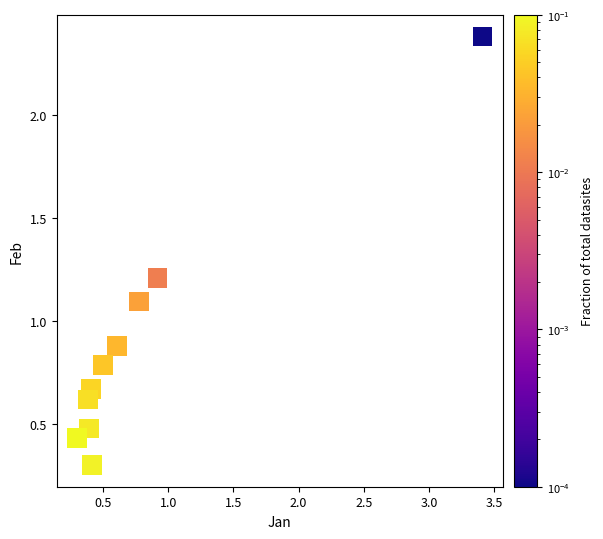

What is the average X value?

0.8